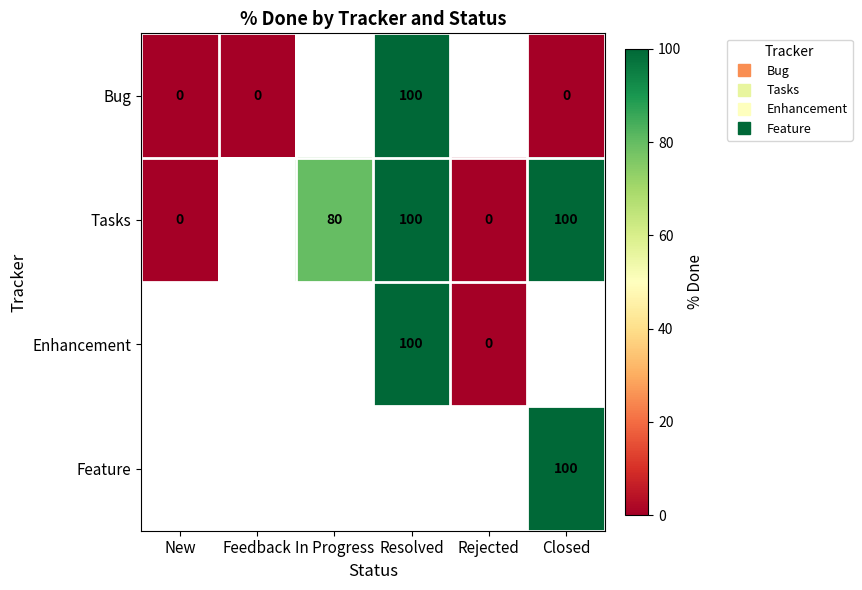

Rank the categories by Enhancement value from lowest to highest.

Rejected, Closed, New, Feedback, In Progress, Resolved